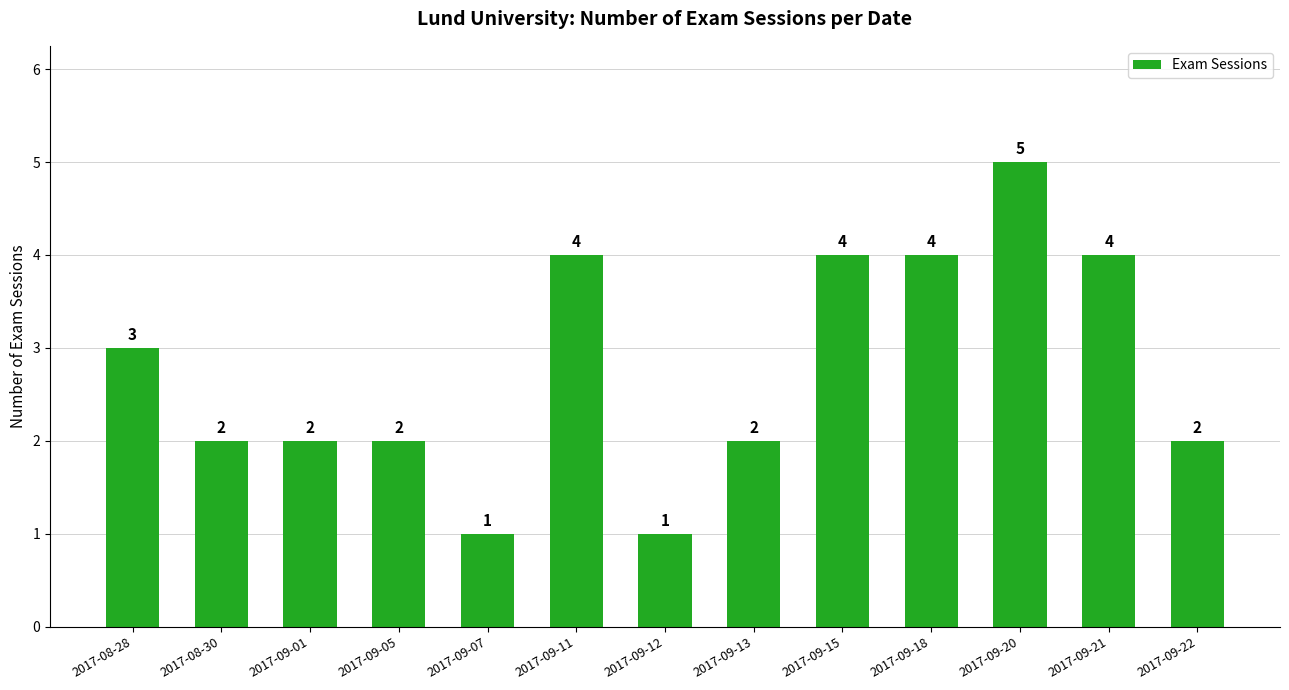

Where does the data first go above 2?

2017-08-28